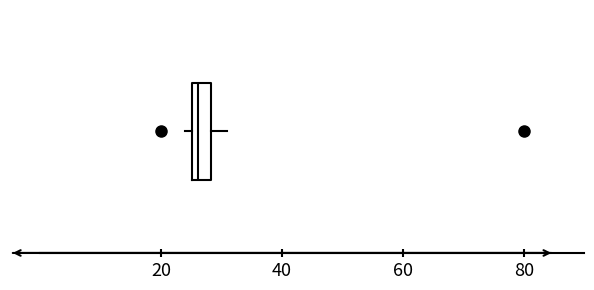

Where does the right whisker of the box end on the x-axis? The values are not printed on the chart, so give them approximately, as read against the axis.

30